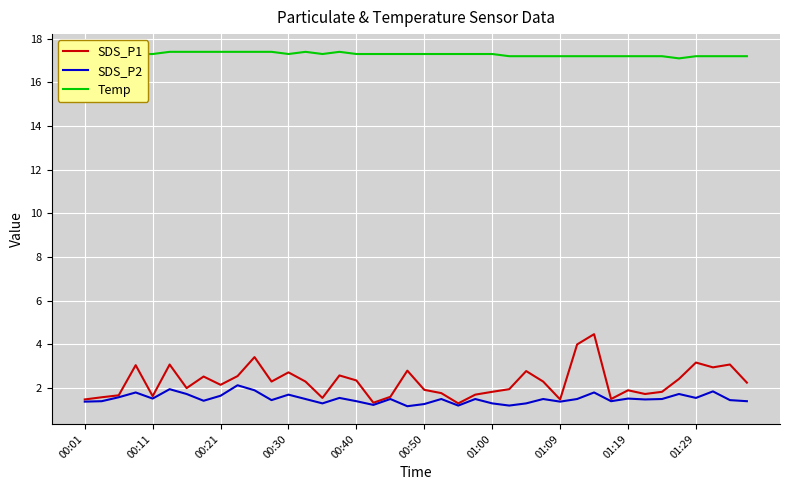

Does the chart display data point markers on the line(s)?

No